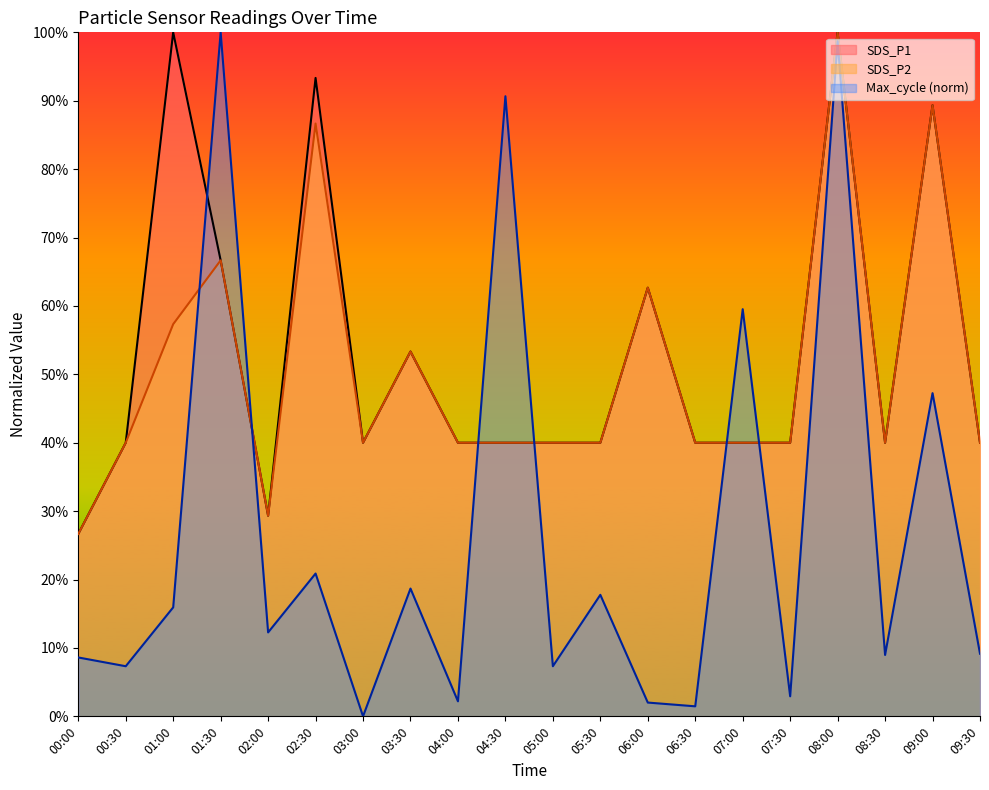

Reading left to right, list all the values displayed in this chart.

SDS_P1: 0.3	0.4	1.0	0.7	0.3	0.9	0.4	0.5	0.4	0.4	0.4	0.4	0.6	0.4	0.4	0.4	1.0	0.4	0.9	0.4
SDS_P2: 0.3	0.4	0.6	0.7	0.3	0.9	0.4	0.5	0.4	0.4	0.4	0.4	0.6	0.4	0.4	0.4	1.0	0.4	0.9	0.4
Max_cycle_scaled: 0.1	0.1	0.2	1.0	0.1	0.2	0.0	0.2	0.0	0.9	0.1	0.2	0.0	0.0	0.6	0.0	1.0	0.1	0.5	0.1